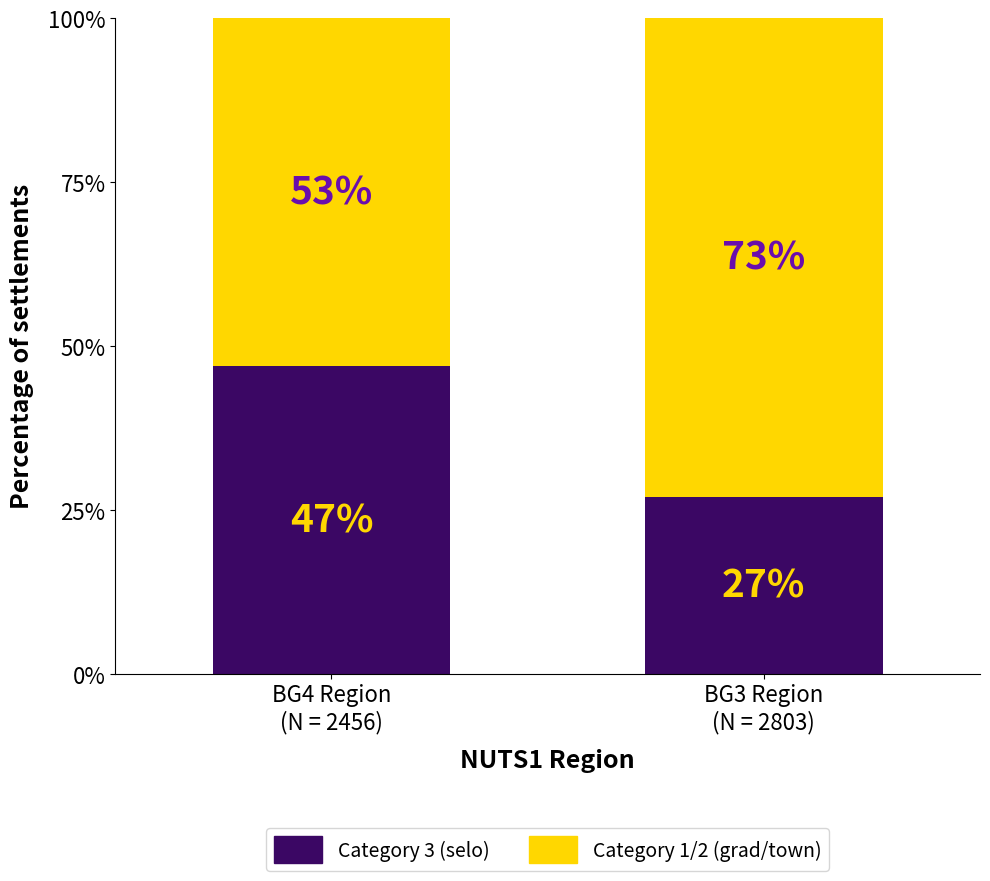

What is the average value of the Category 3 (selo) series?

37